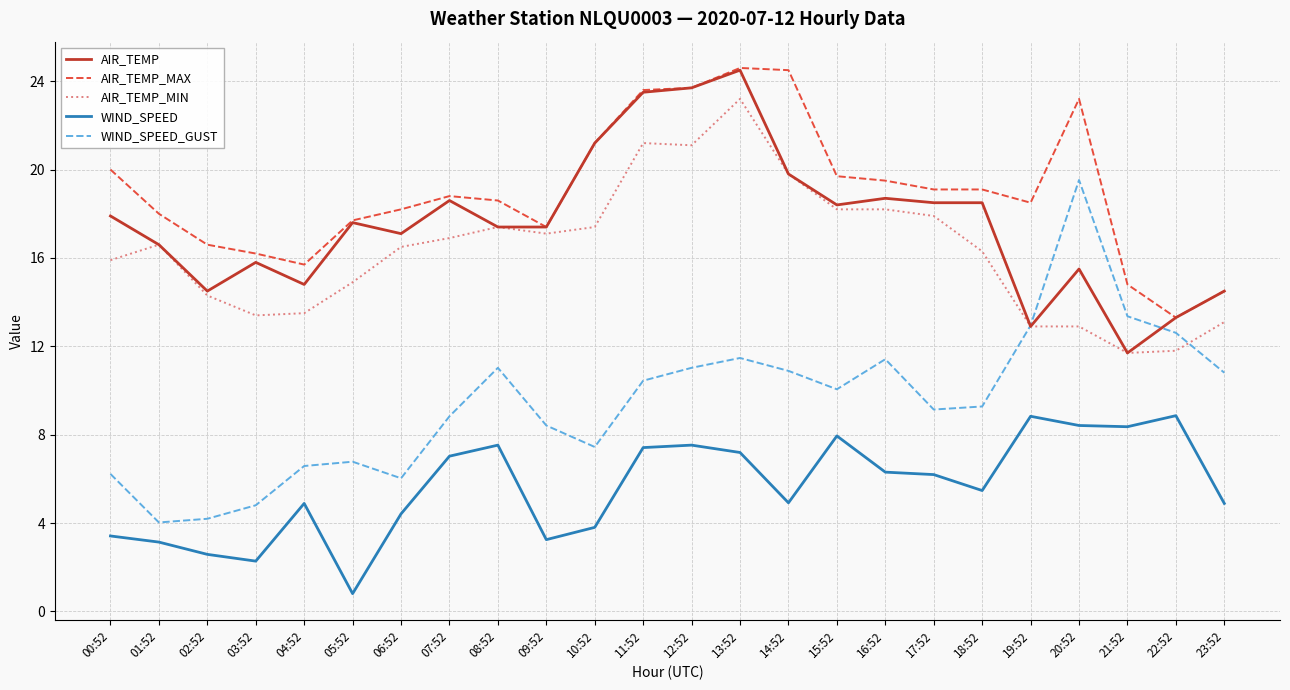

What is the minimum value shown in the chart?

0.8